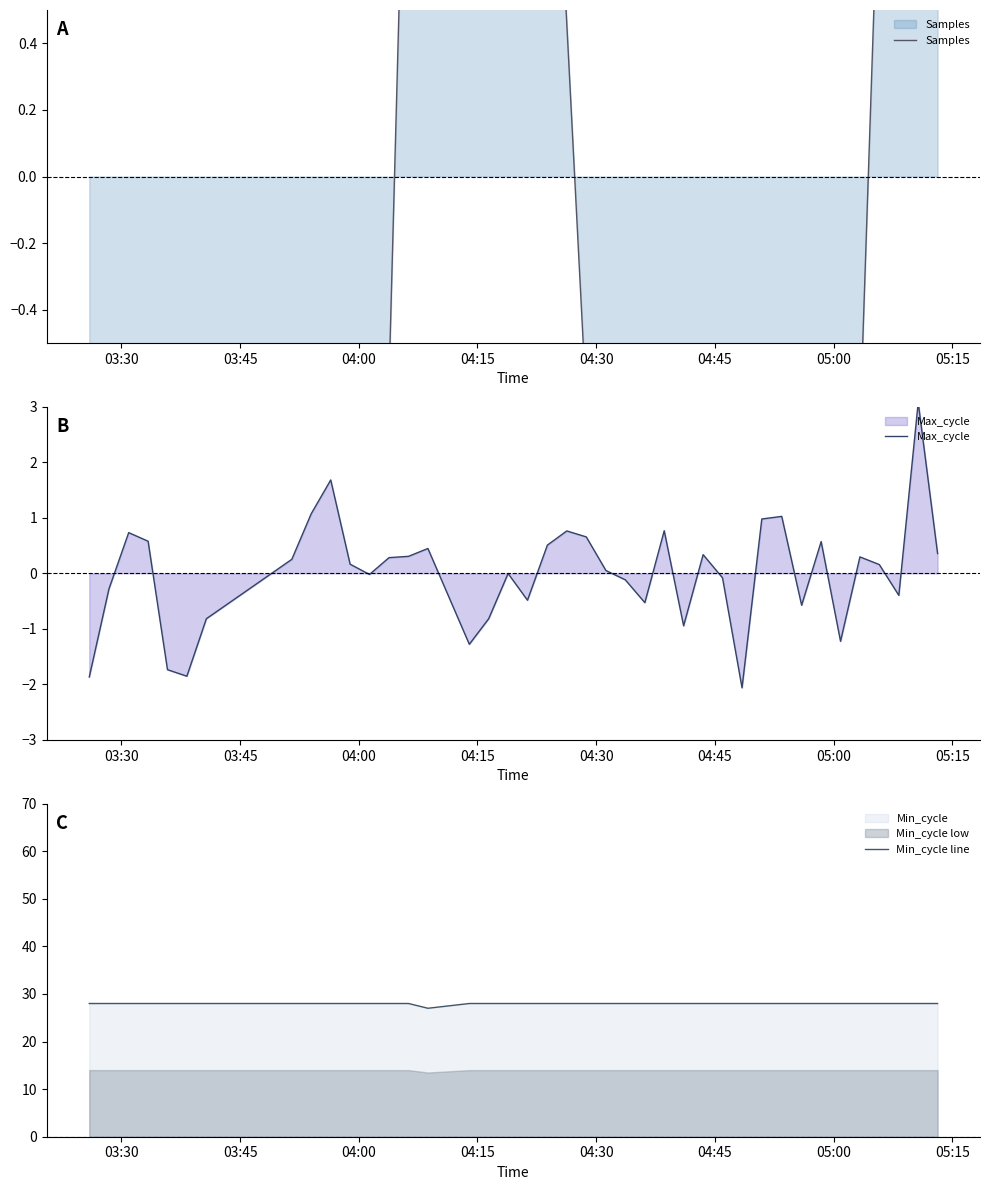

What is the highest value of the Min_cycle line series?

28